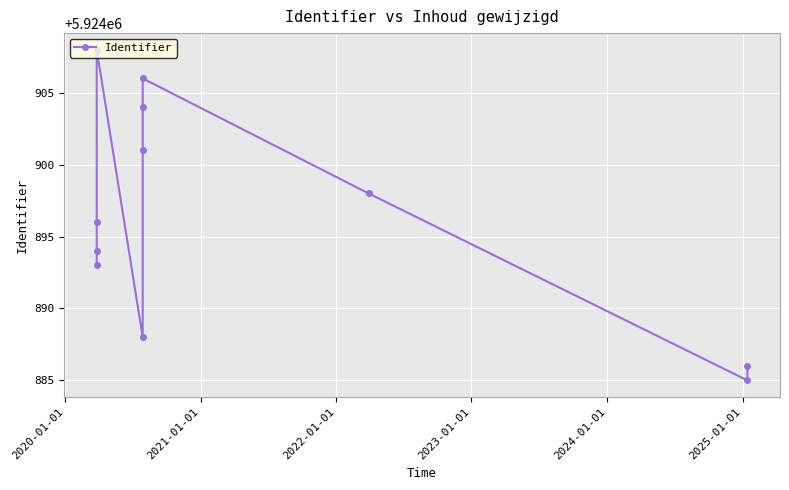

How many interior local valleys (lower than both neighbors) does the data have?

2